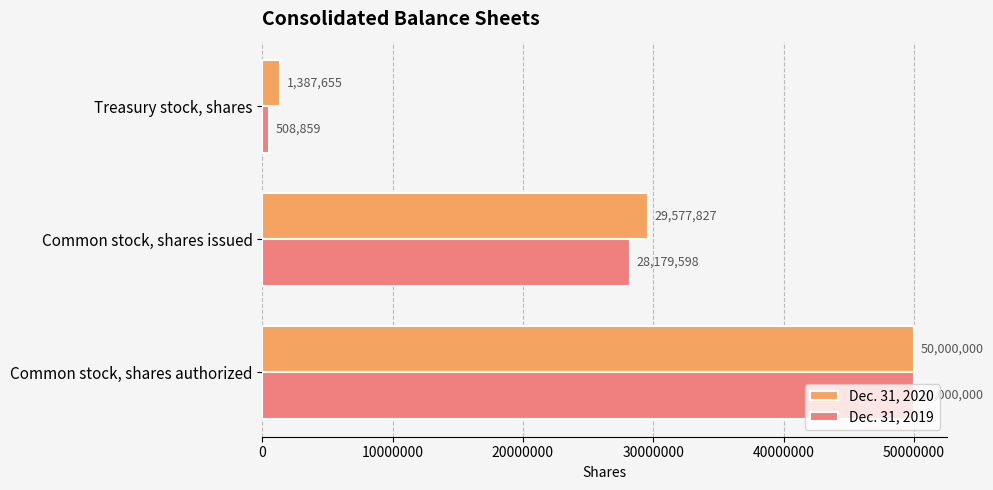

What is the smallest value displayed?

508859